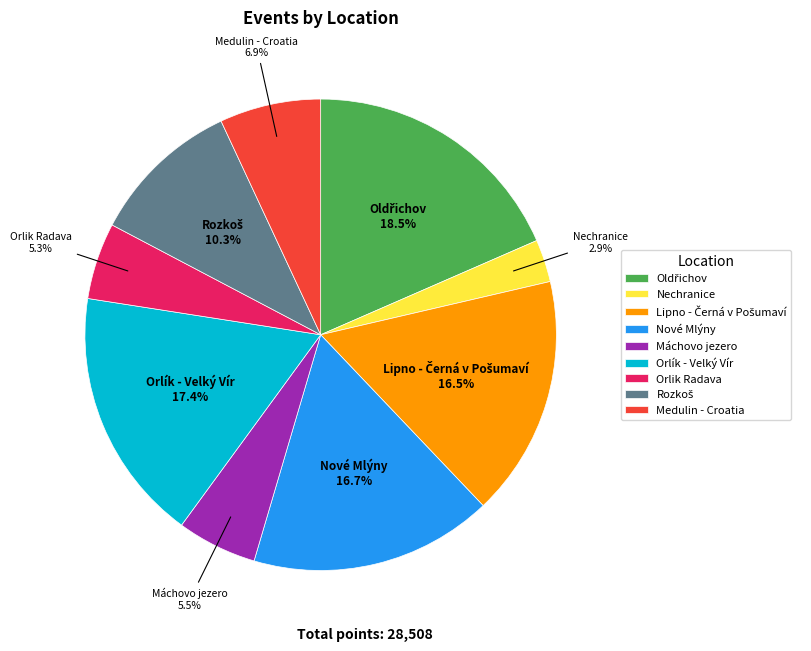

How many segments does this pie chart have?

9